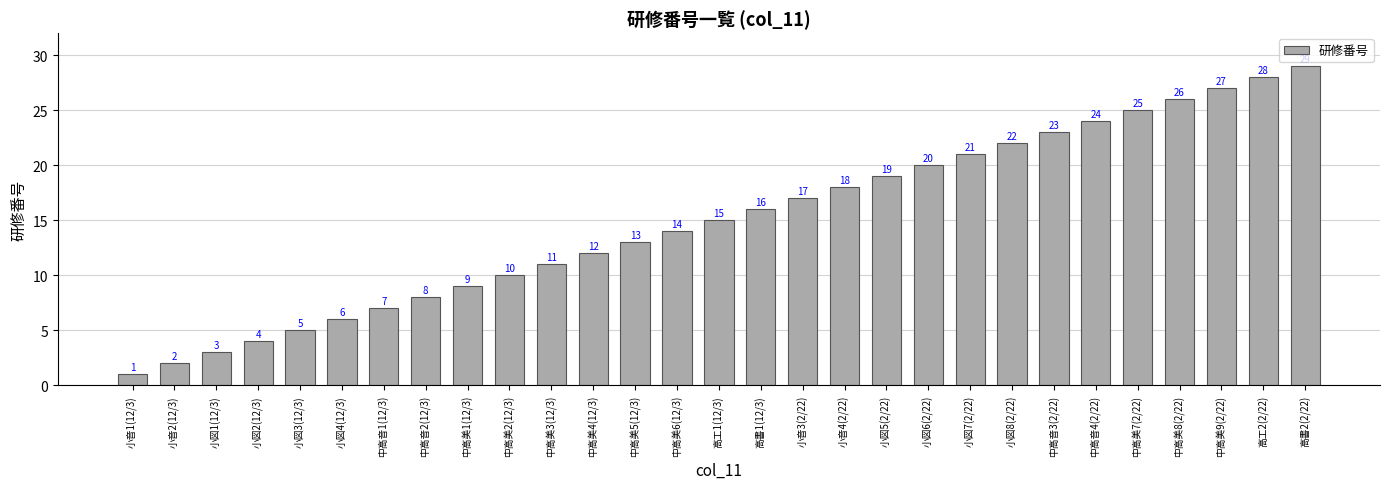

What is the sum of all values?

435